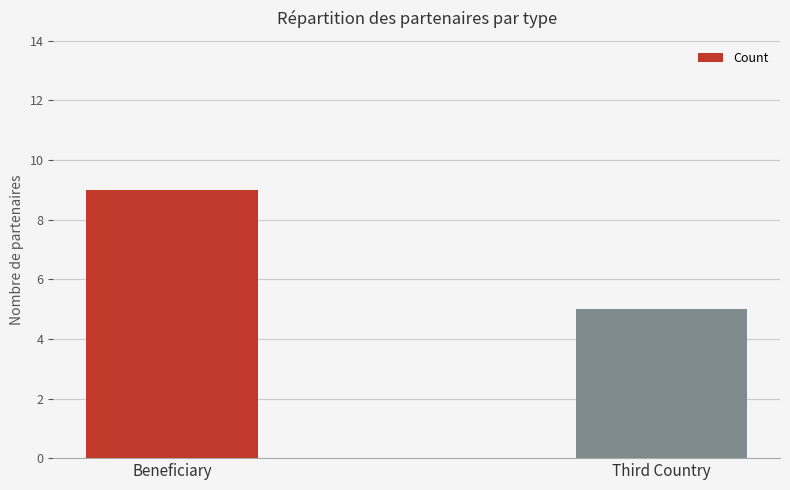

Reading left to right, what are all the values shown in this chart?

Beneficiary=9	Third Country=5